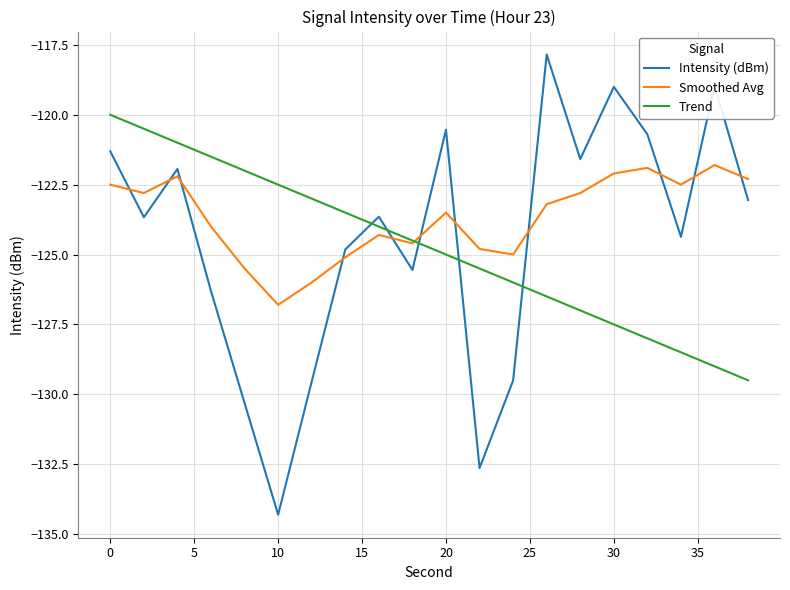

Which series has the largest range (max minus min)?

Intensity (dBm)